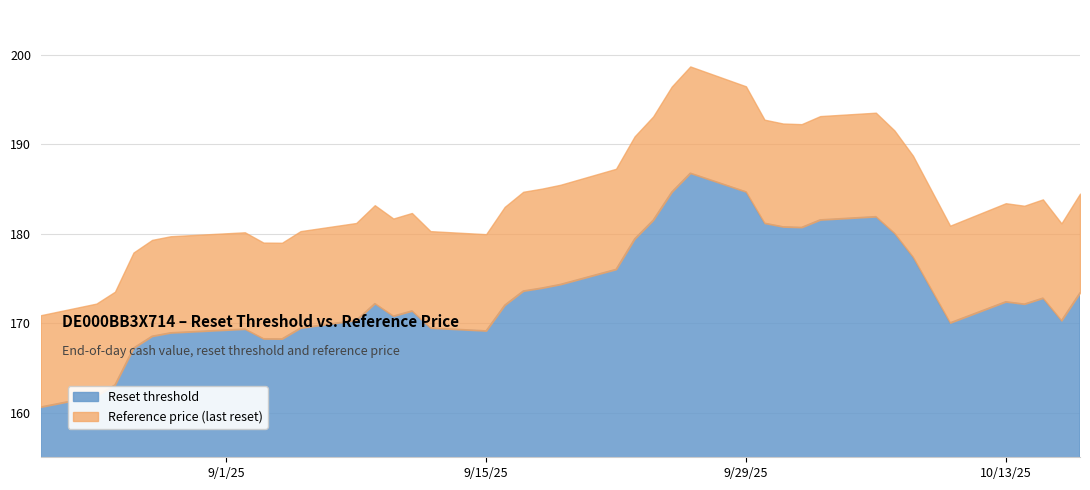

What is the difference between the highest and lowest values at 2025-08-26?

10.4